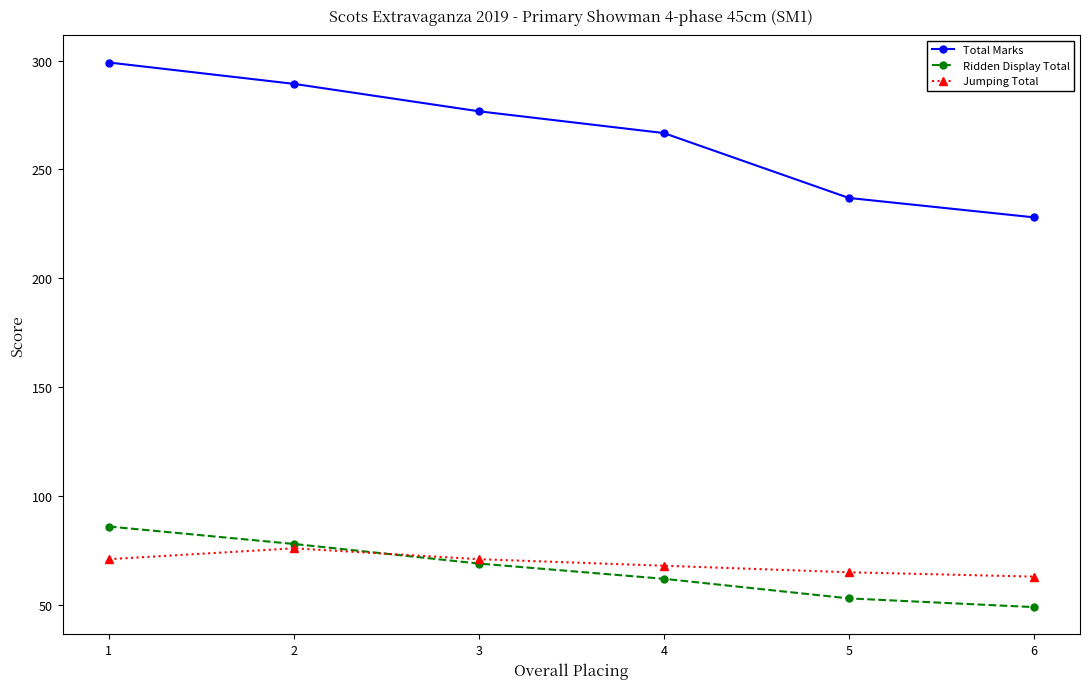

True or false: Jumping Total has a value of 71.0 at 1.

True